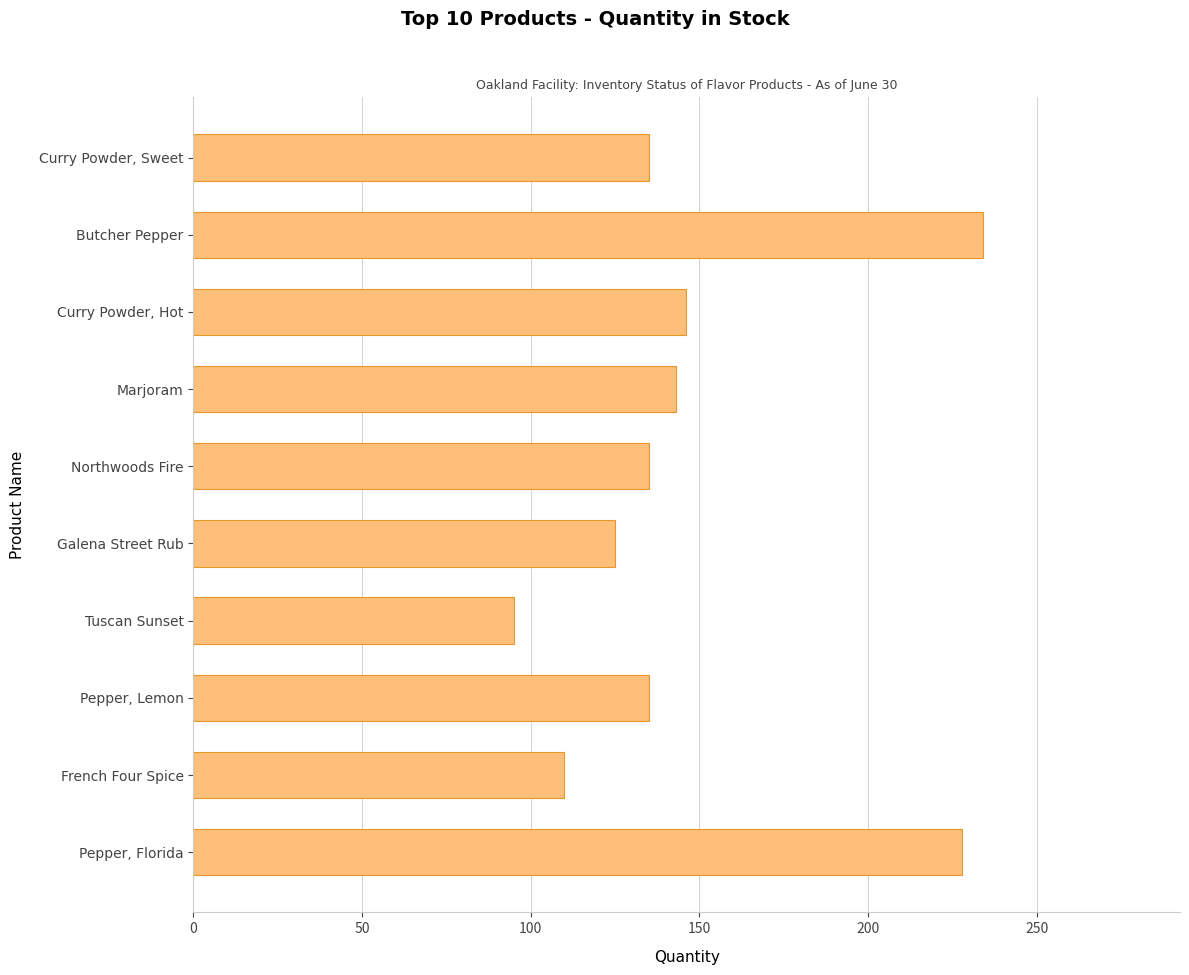

What is the average value?

149